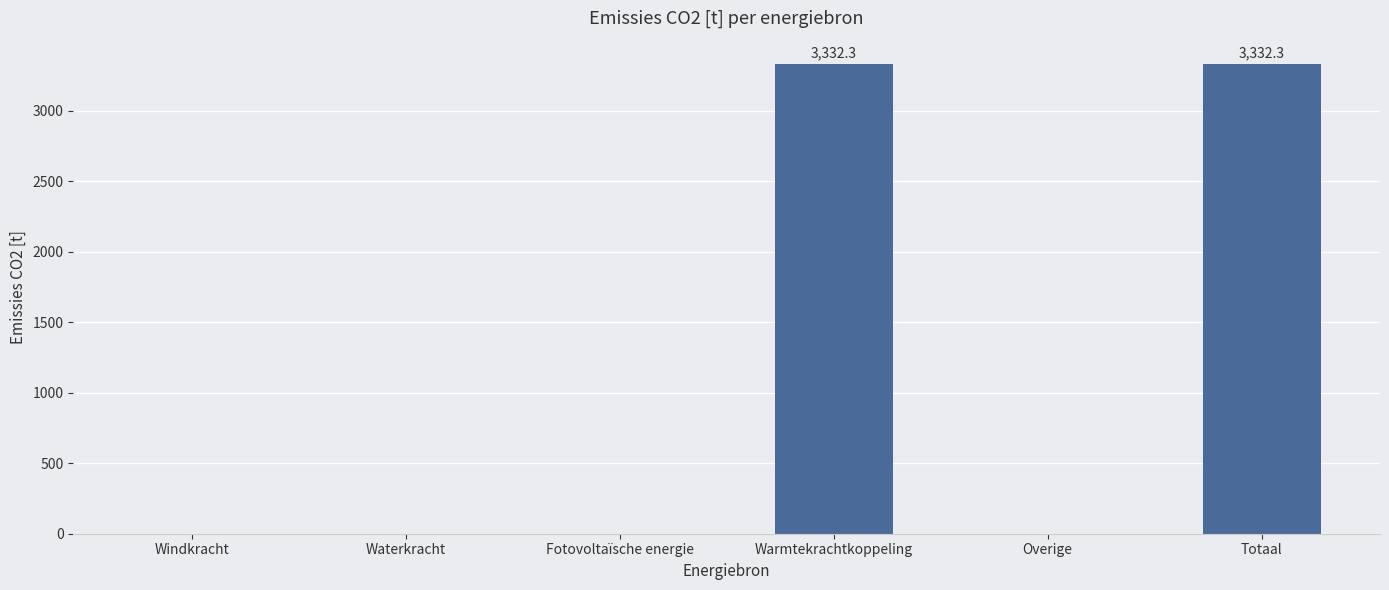

What is the greatest value displayed?

3332.3